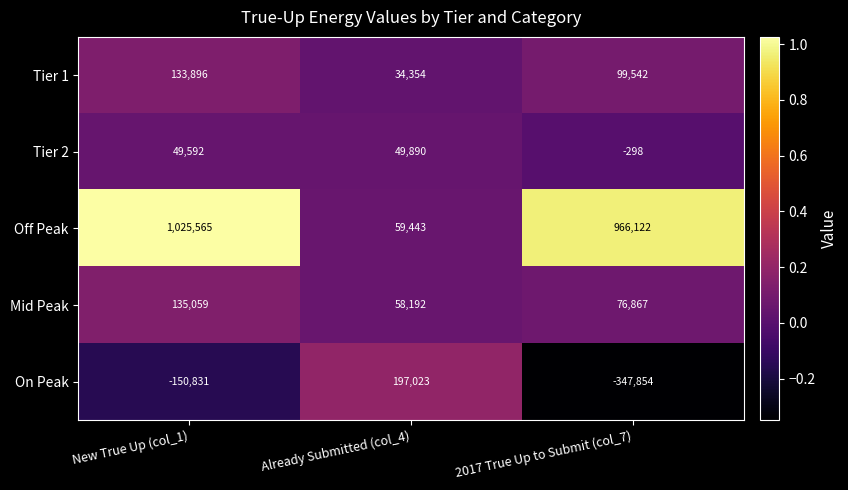

What is the difference between the highest and lowest values at 2017 True Up to Submit (col_7)?

1313976